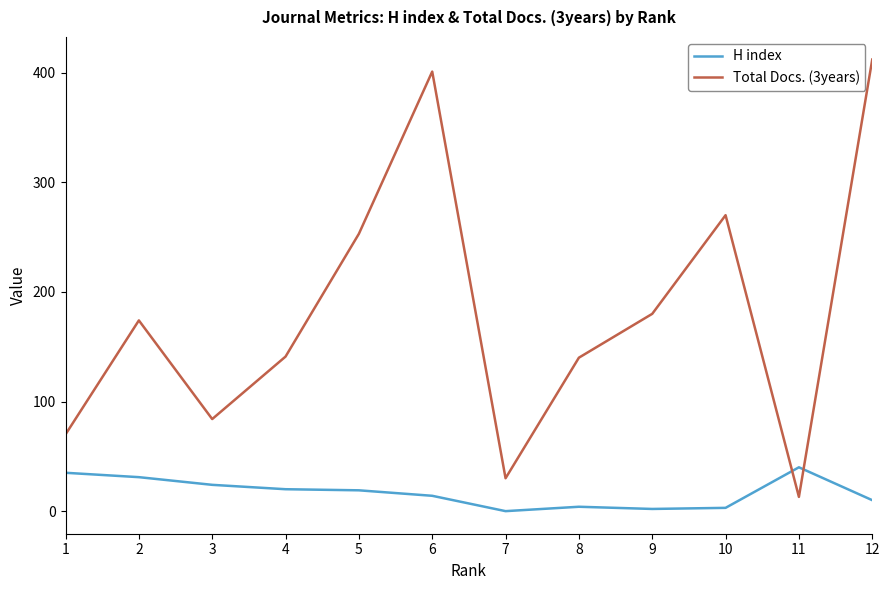

Where is Total Docs. (3years) nearest to the value 212?

9